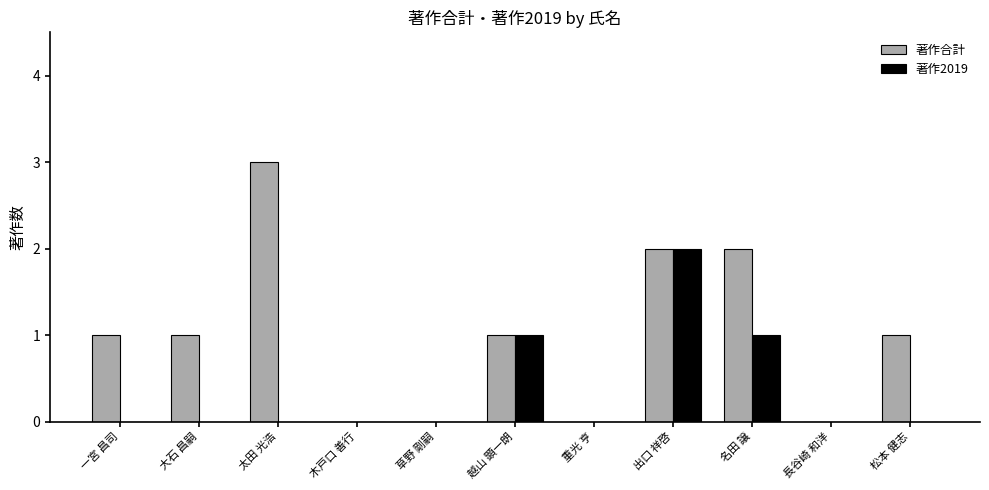

At which category is the sum across all series the highest?

出口 祥啓